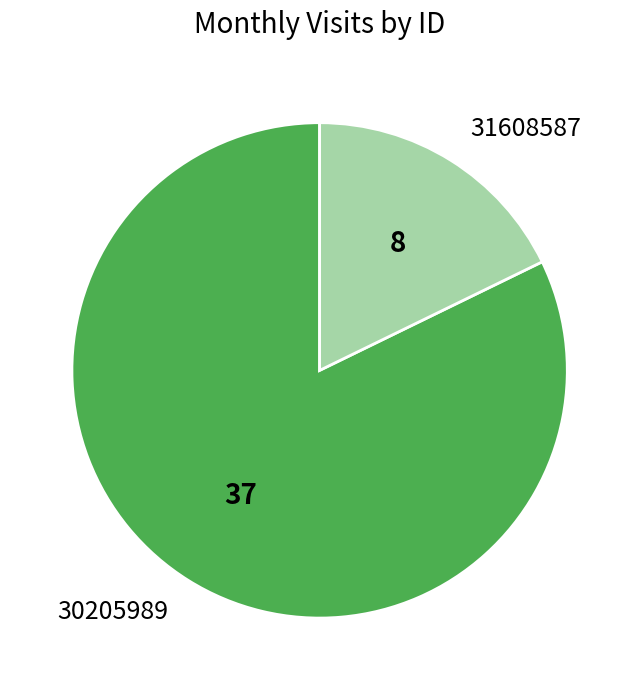

True or false: 30205989 accounts for 89% of the total.

False